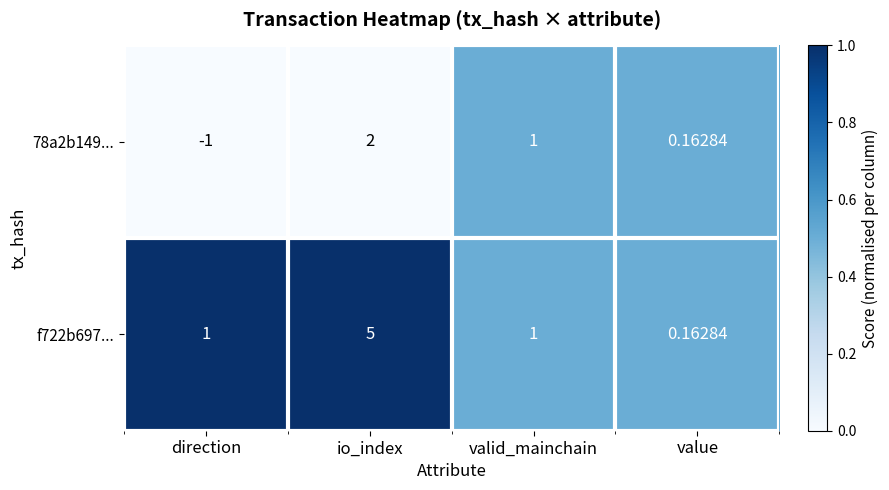

At which category is the sum across all series the highest?

io_index